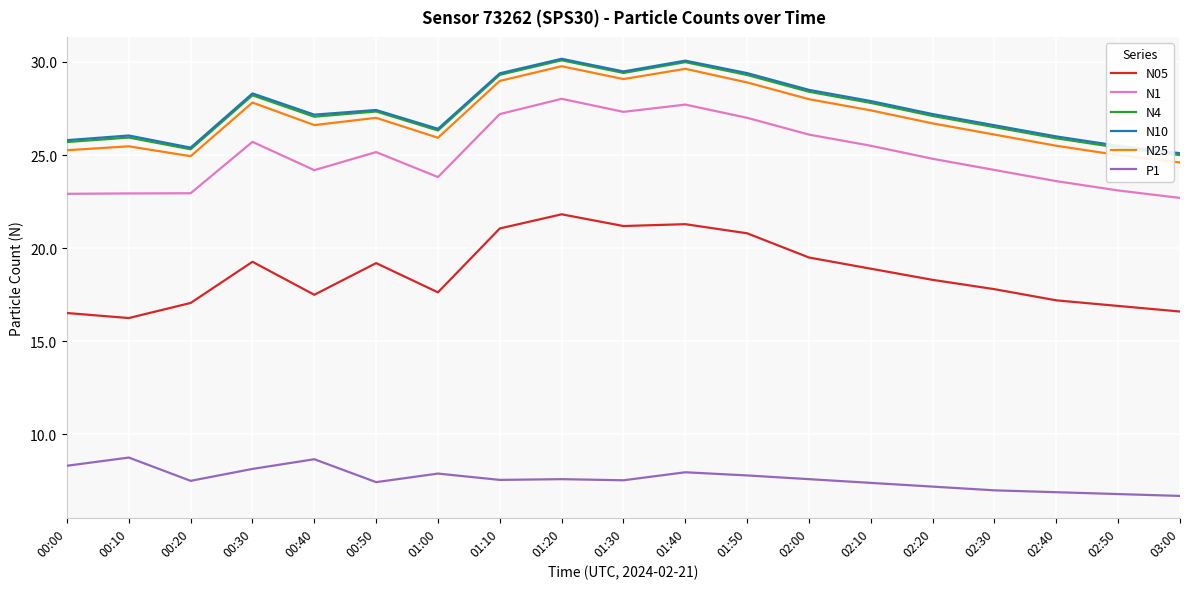

Between 01:10 and 02:20, which series saw the biggest shift?

N05